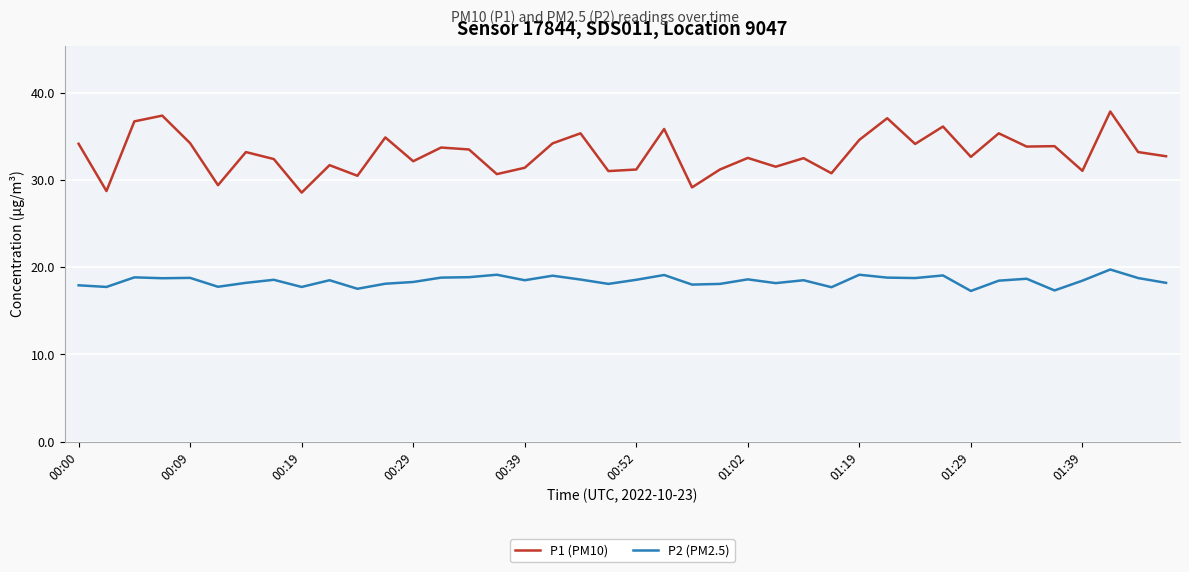

Which series has the widest spread of values?

P1 (PM10)